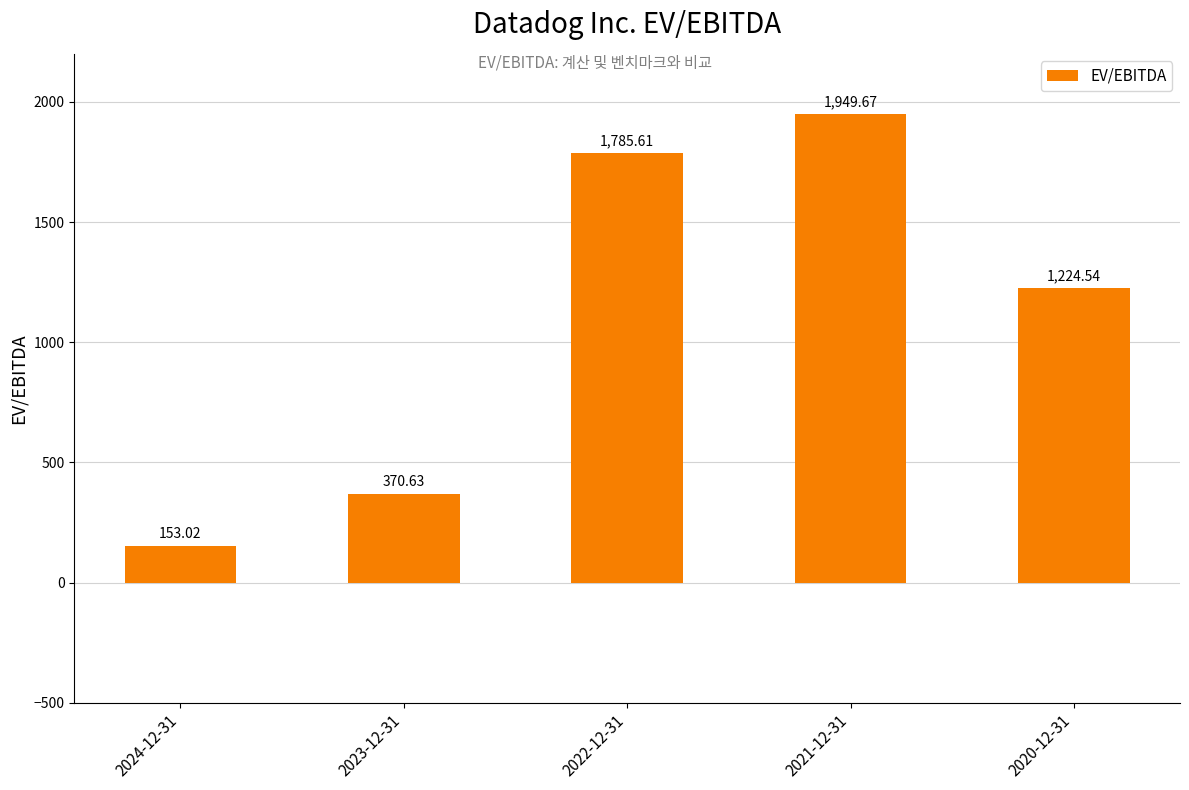

What is the label of the 5th bar from the right?

2024-12-31